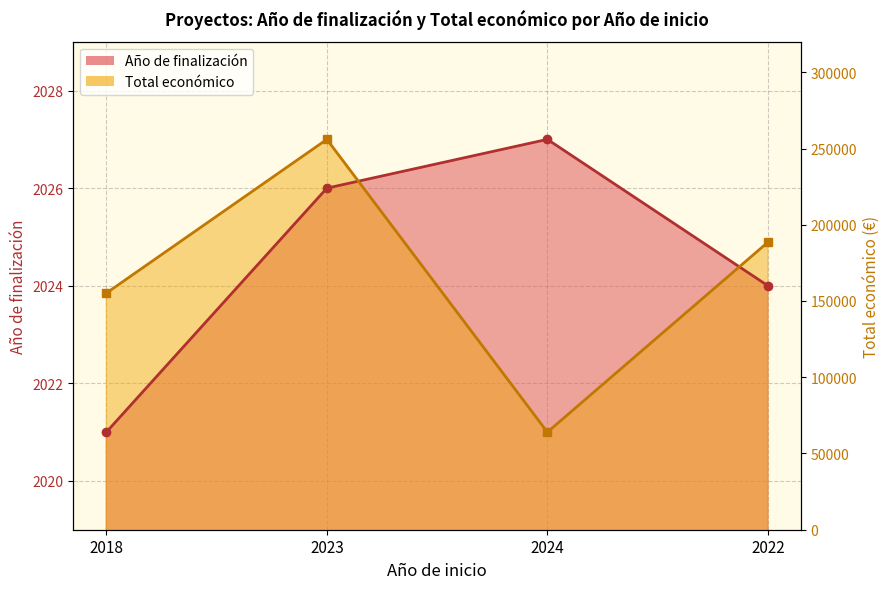

What is the difference between the Total económico values at 2022 and 2018?

1.0